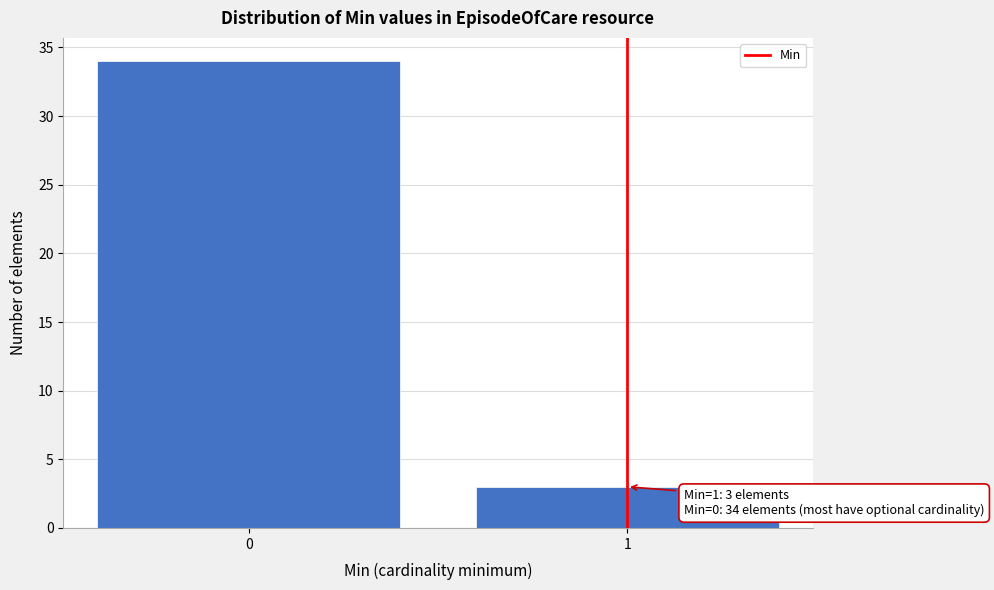

Reading right to left, what are all the values shown in this chart?

3	34